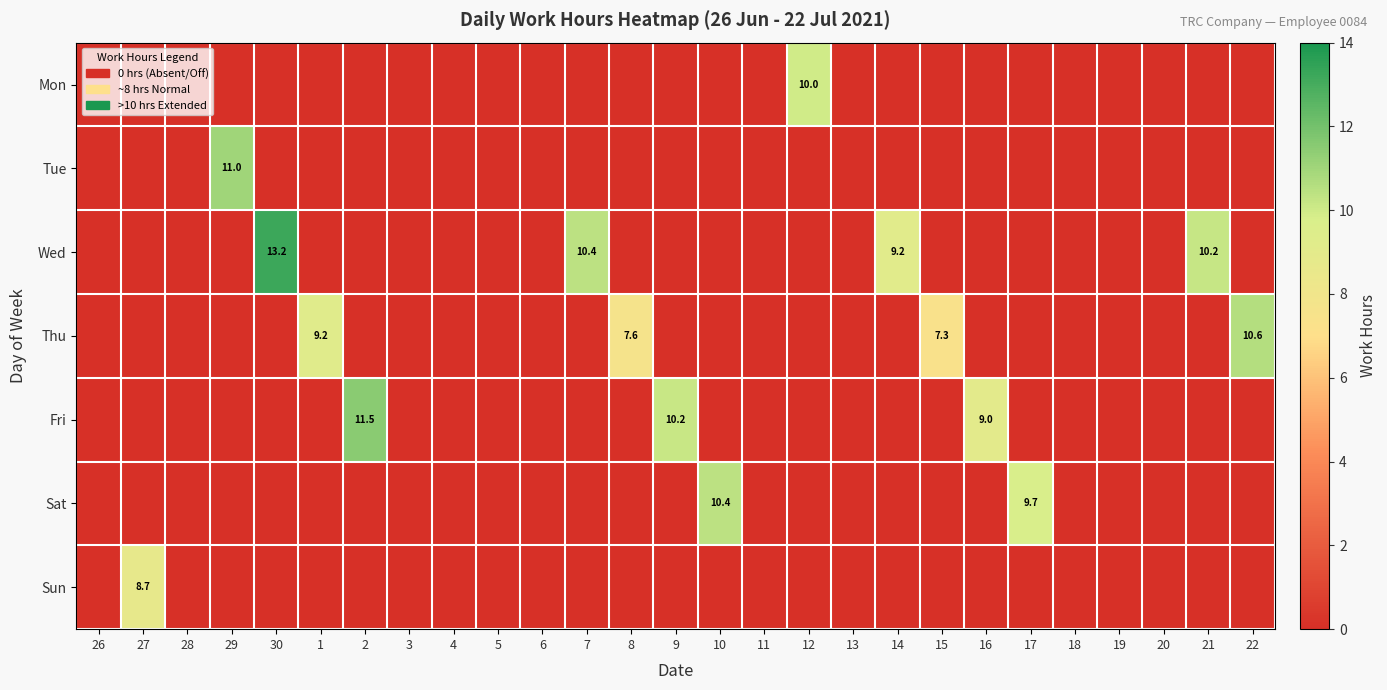

Rank the series by their maximum value, from highest to lowest.

Wed, Fri, Tue, Thu, Sat, Mon, Sun